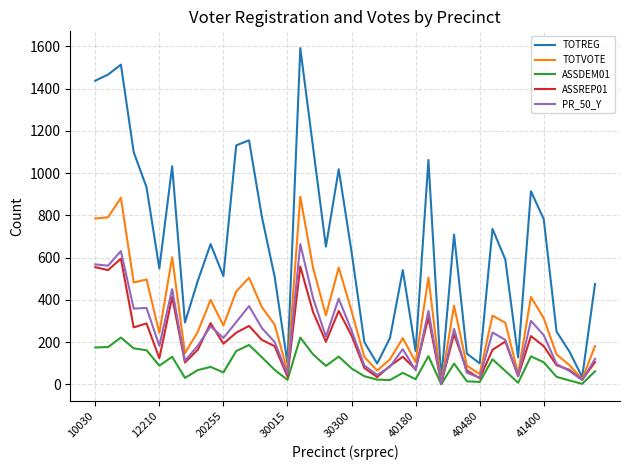

Which series has the largest total across all categories?

TOTREG